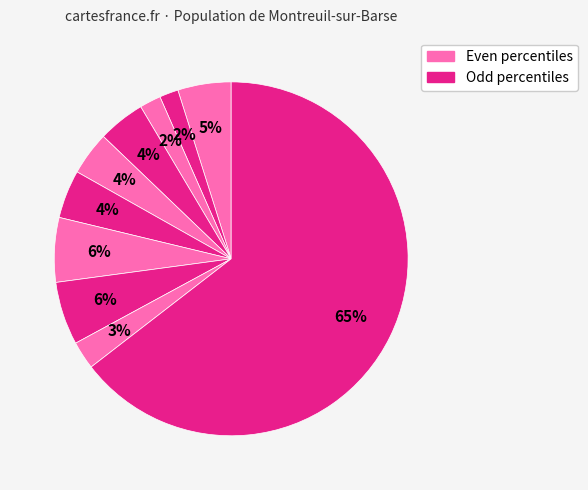

How many segments does this pie chart have?

10